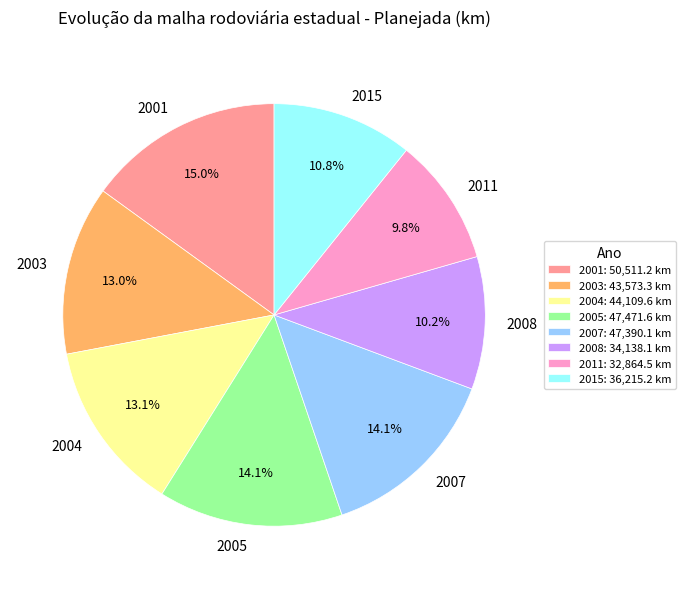

Is there any slice that represents more than half of the pie?

No